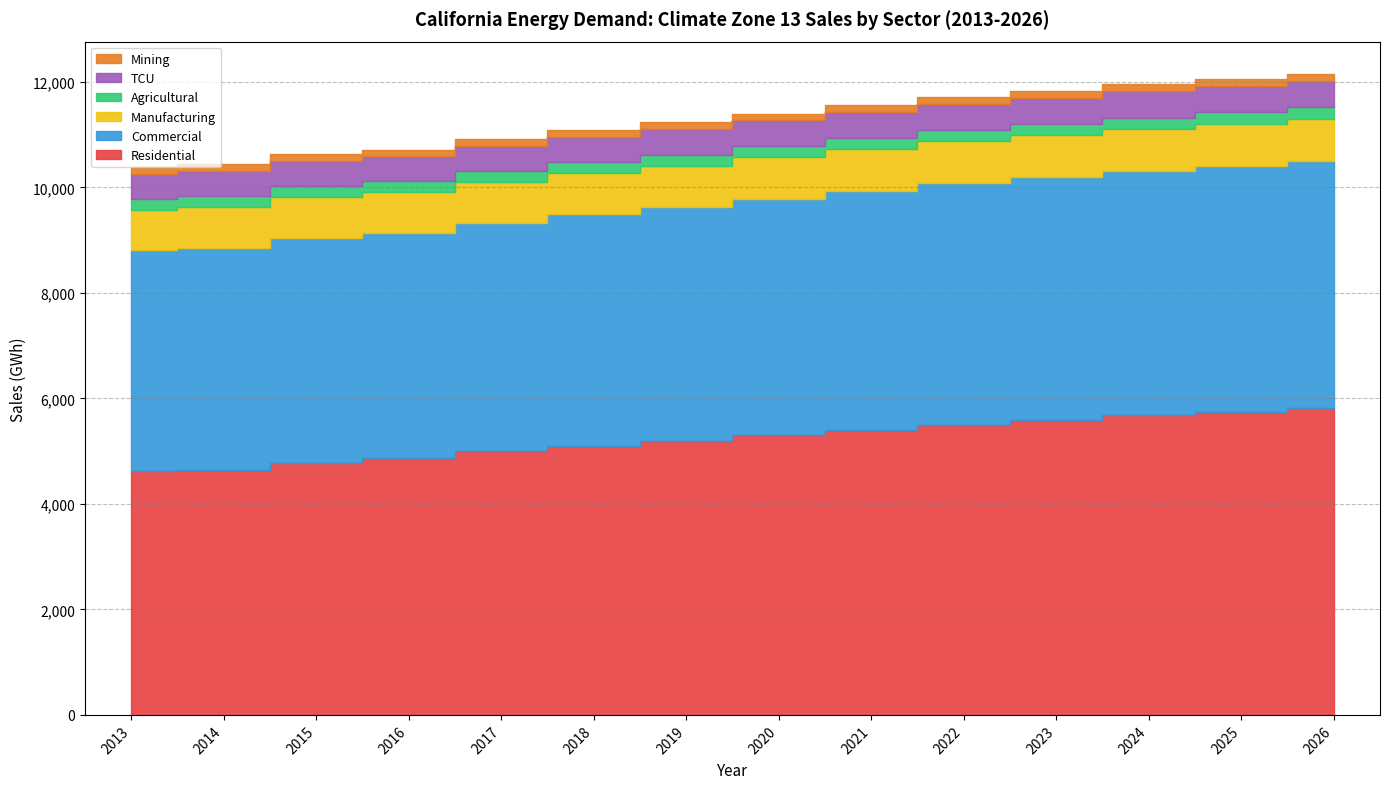

Read the Manufacturing value at 2021.

785.0